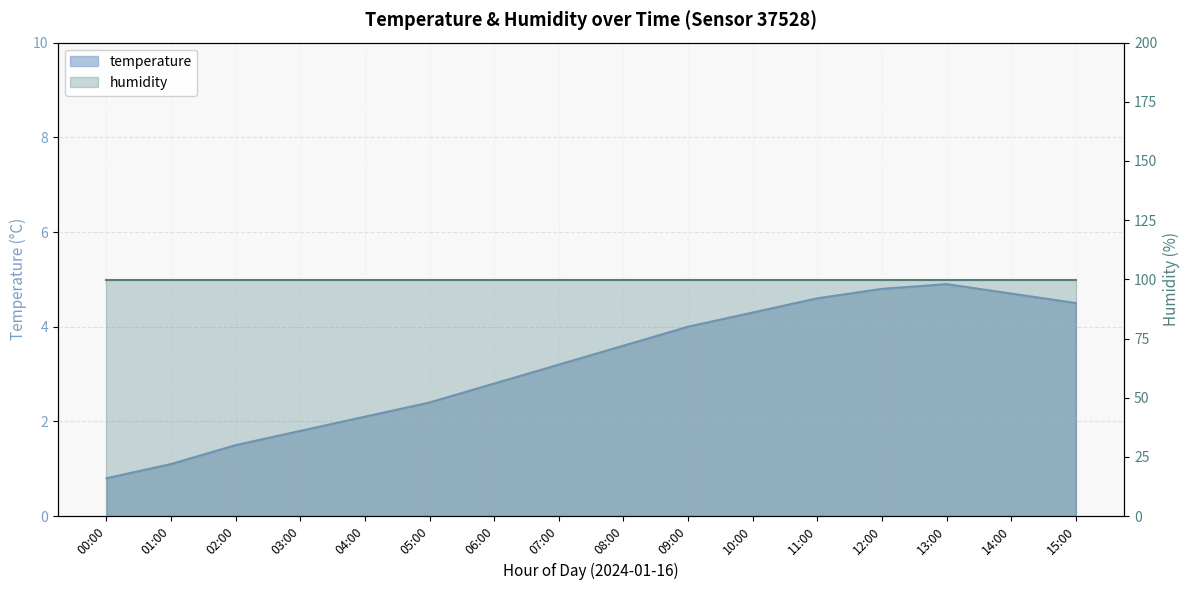

What position from the right is 00:00?

16